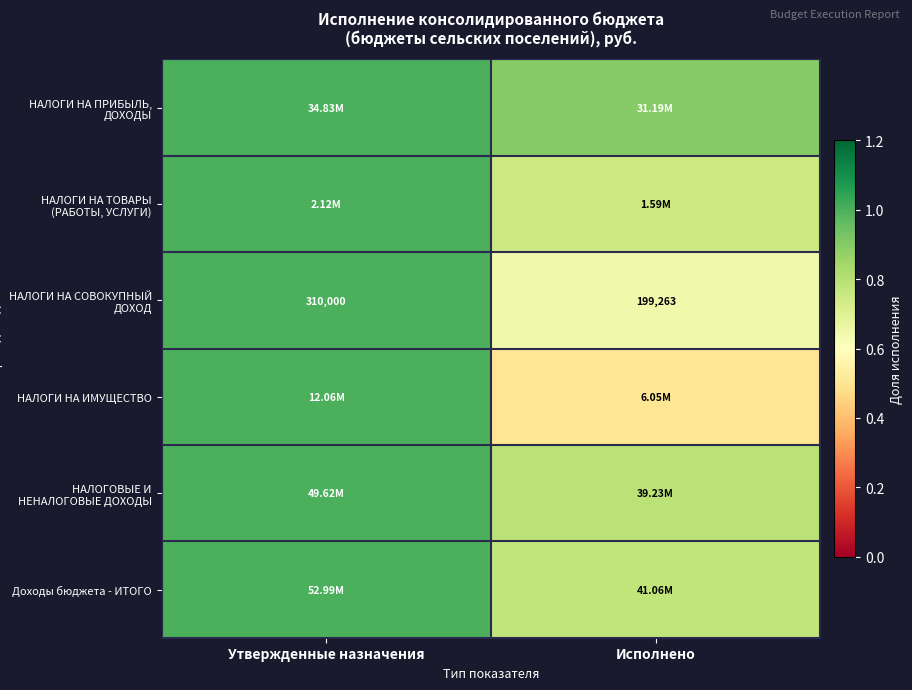

List the labels in order of НАЛОГИ НА СОВОКУПНЫЙ ДОХОД value, smallest first.

Исполнено, Утвержденные назначения